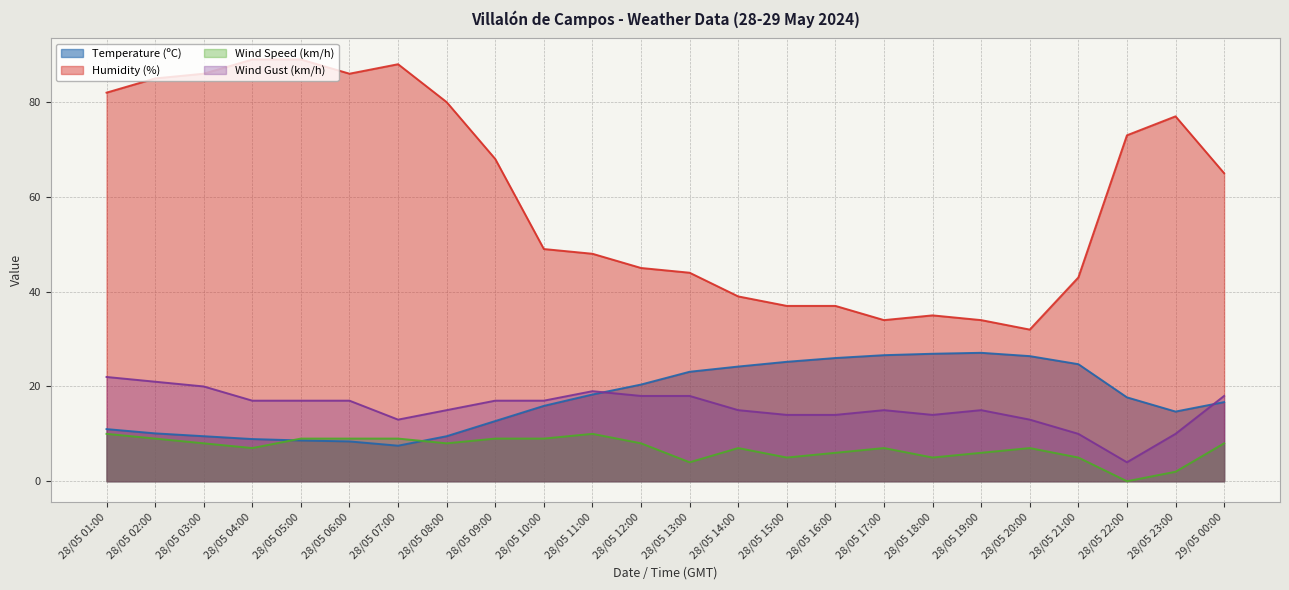

Between 28/05 09:00 and 28/05 14:00, which series saw the biggest shift?

Humidity (%)